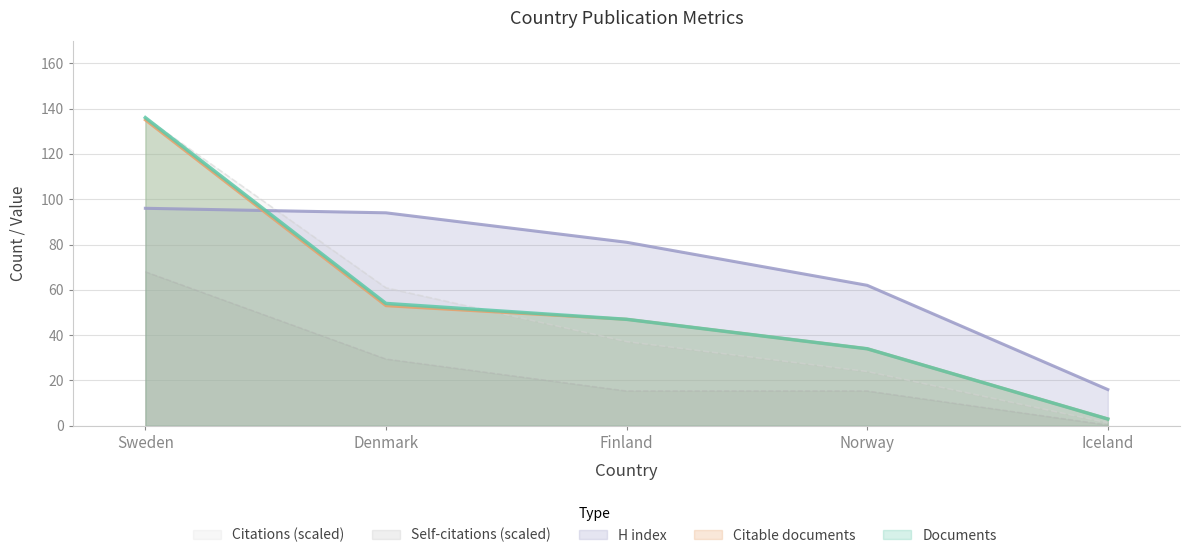

Reading left to right, transcribe all the data shown in this chart.

Documents: 136.0	54.0	47.0	34.0	3.0
Citable documents: 135.0	53.0	47.0	34.0	3.0
Citations: 136.0	60.9	37.2	24.0	1.3
Self-citations: 68.0	29.5	15.4	15.4	0.4
H index: 96.0	94.0	81.0	62.0	16.0